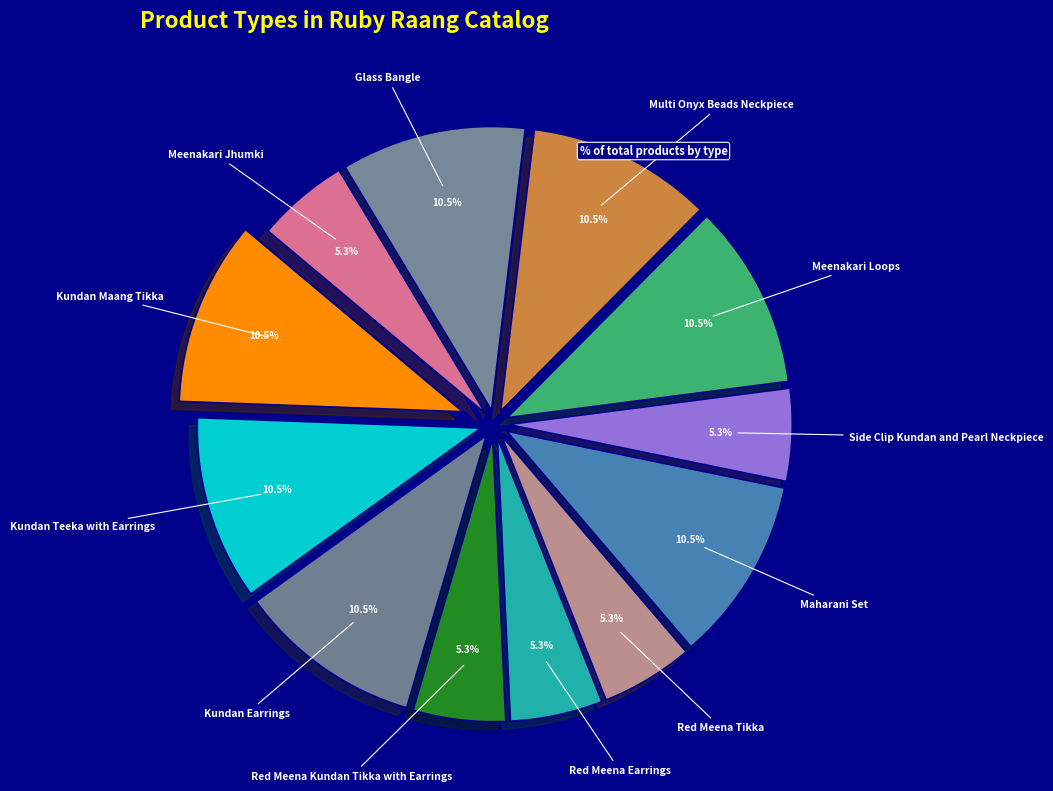

How many slices are in this pie chart?

12